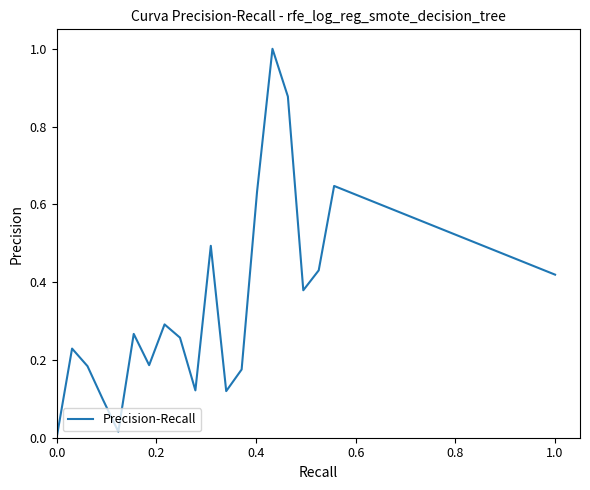

What is the difference between the maximum and minimum values?

1.0